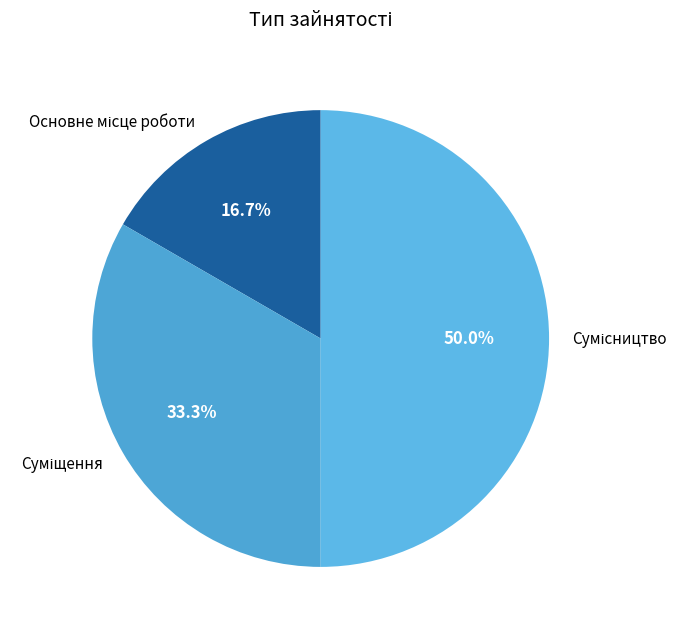

What is the change in value from Основне місце роботи to Суміщення?

+1